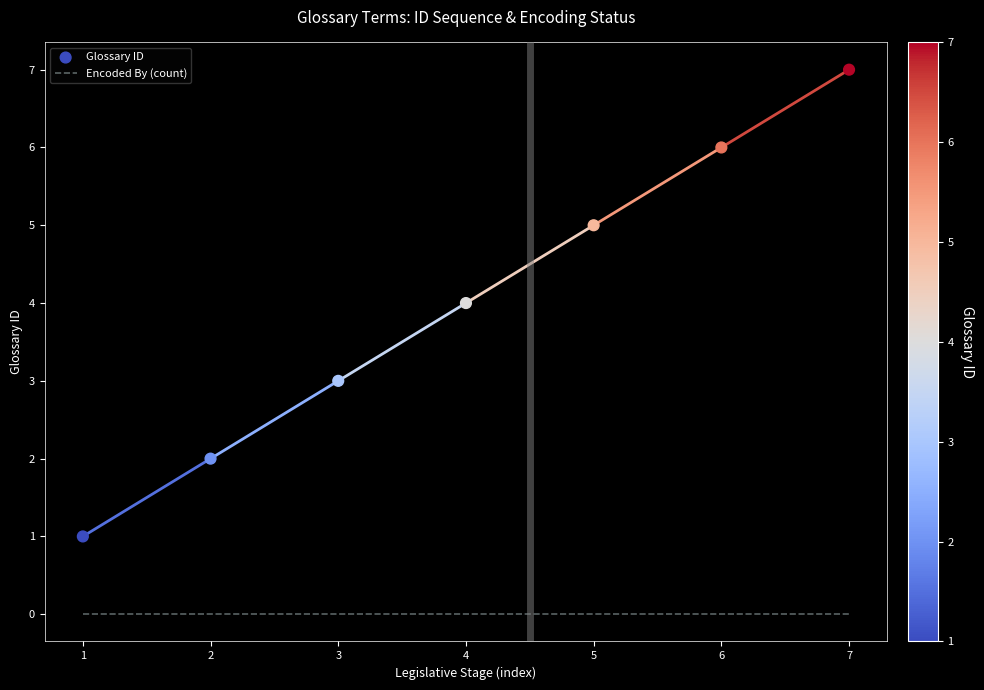

Is the value of Glossary ID at 1 greater than the value of Encoded By (count) at 3?

Yes